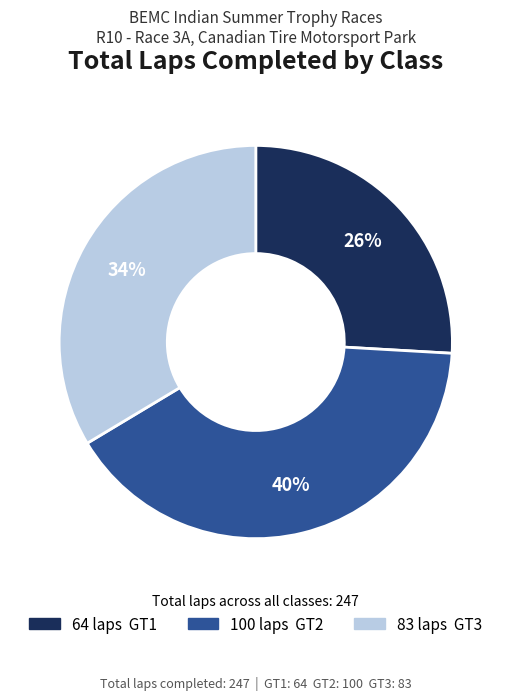

To the nearest percent, what is the average slice percentage?

33%